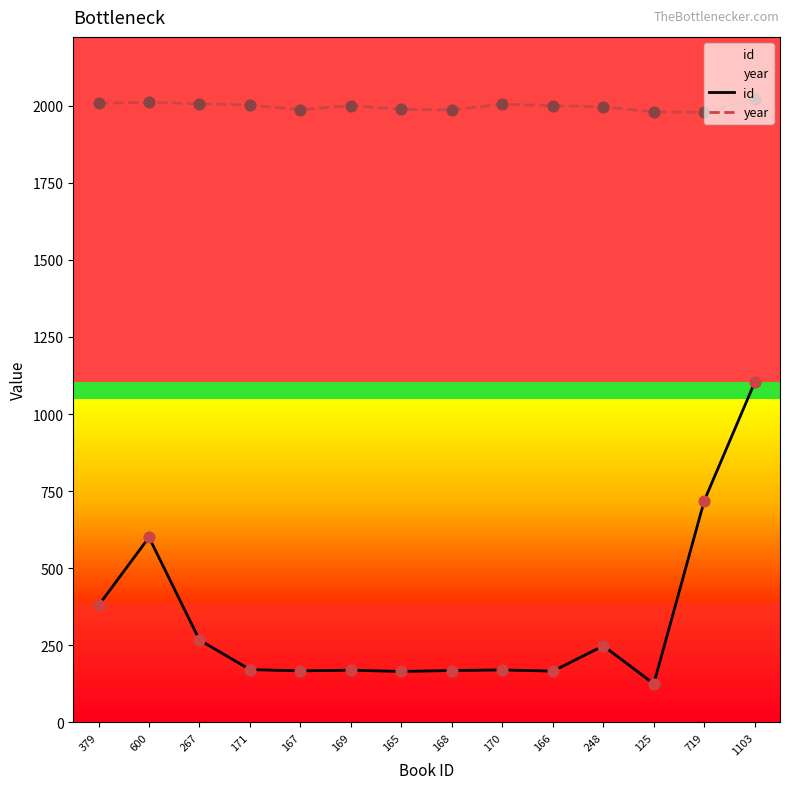

What is the total value across all series at 379?

2387